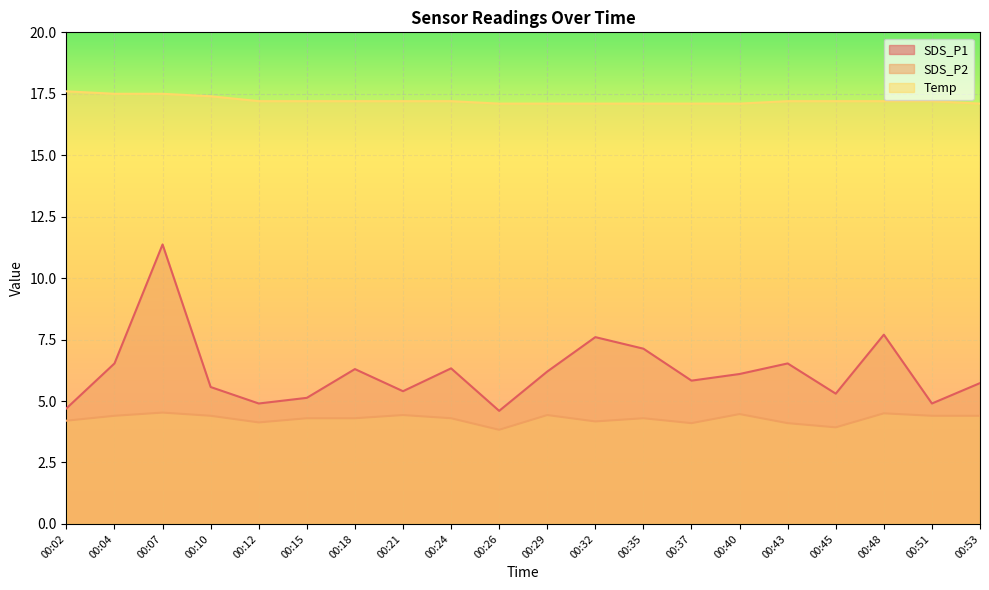

Where is the first local minimum for SDS_P1?

00:12